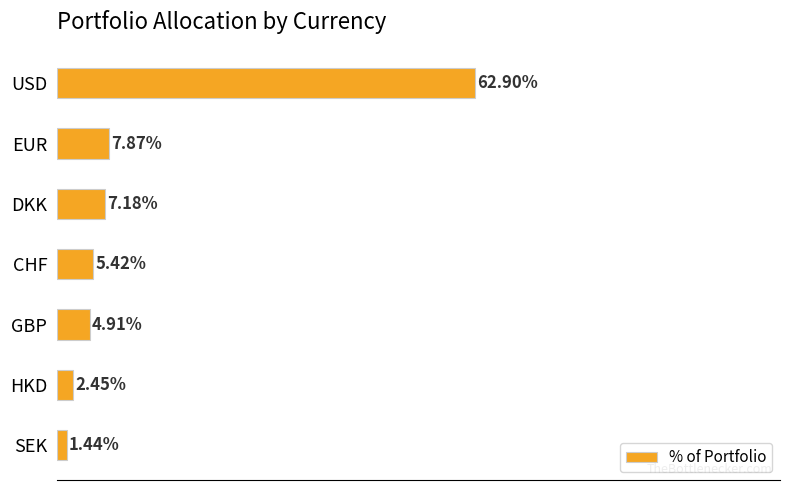

Between GBP and USD, which is larger?

USD